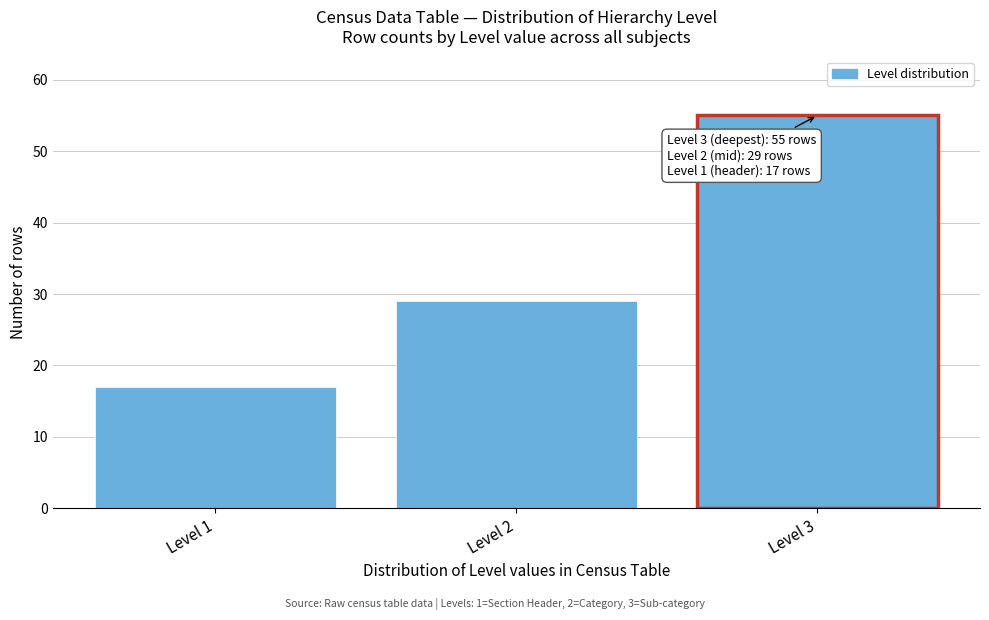

Reading left to right, extract all data points from this chart.

17	29	55